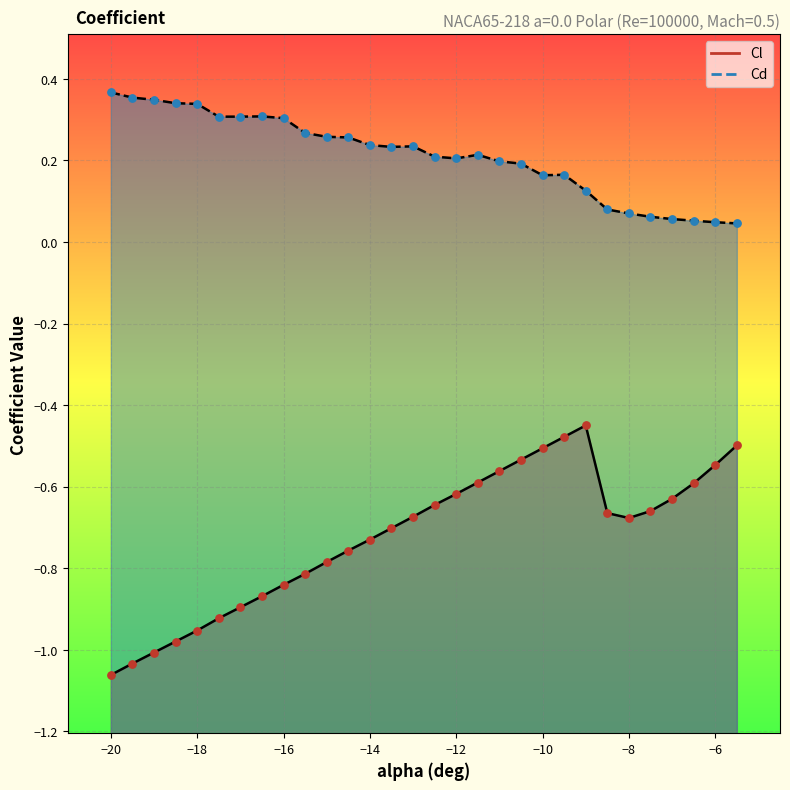

What are all the series names shown in the legend?

Cl, Cd